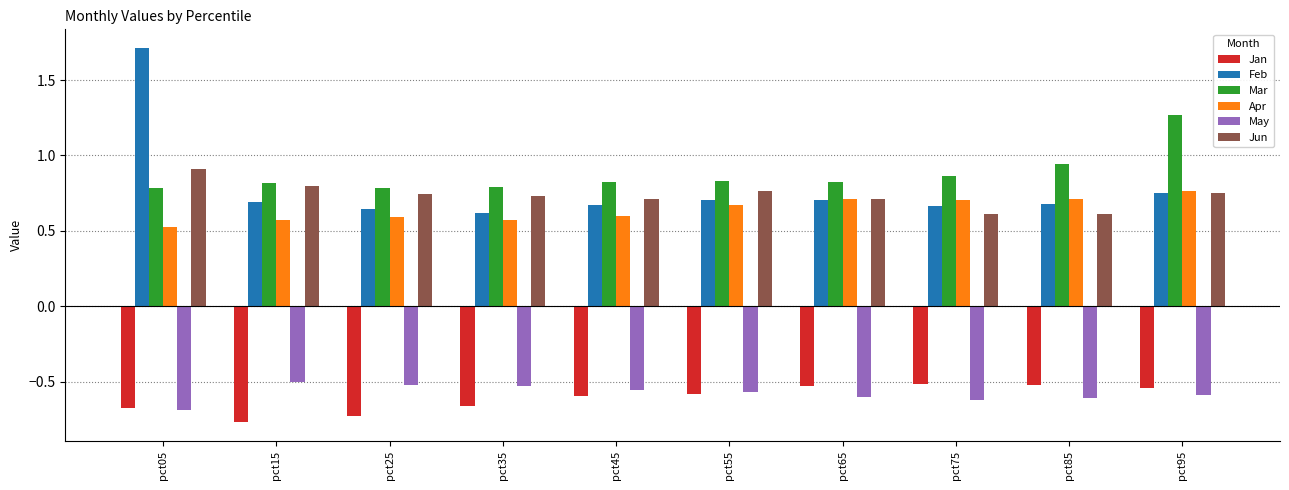

What is the difference between the highest and lowest values at pct95?

1.9